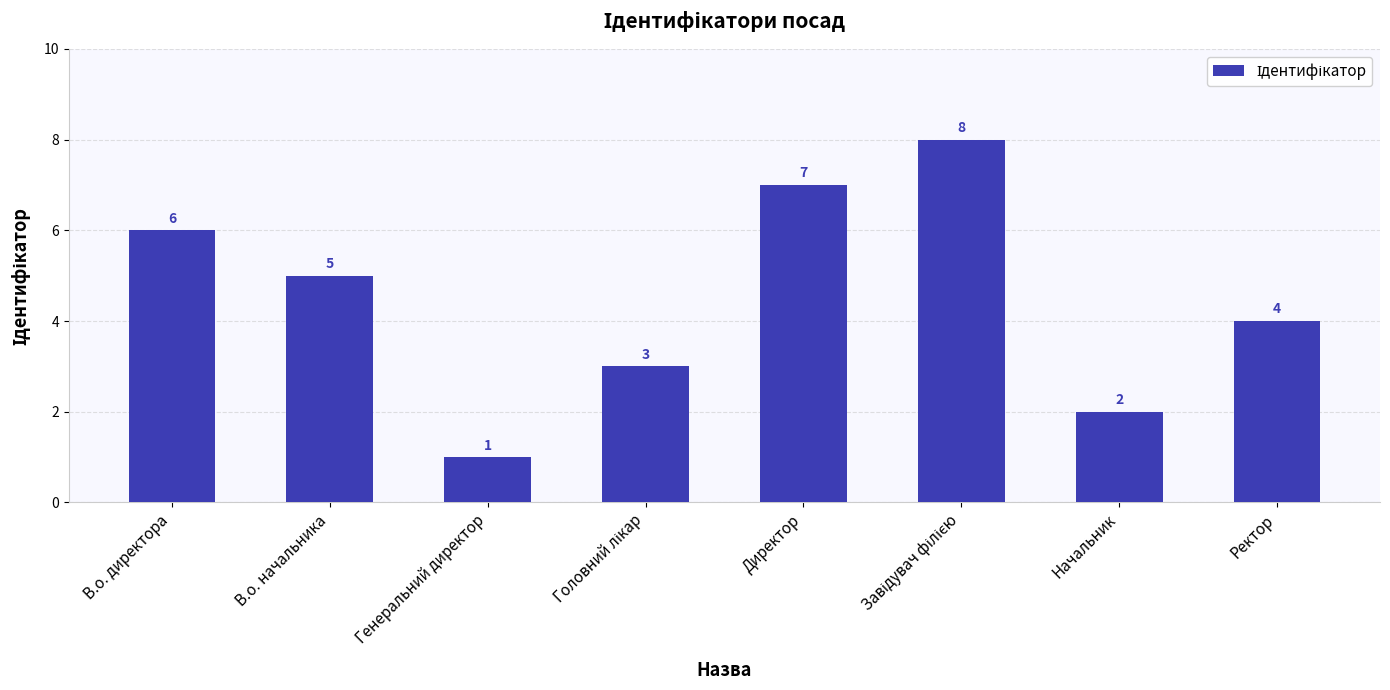

Which category has the lowest value across all series?

Генеральний директор